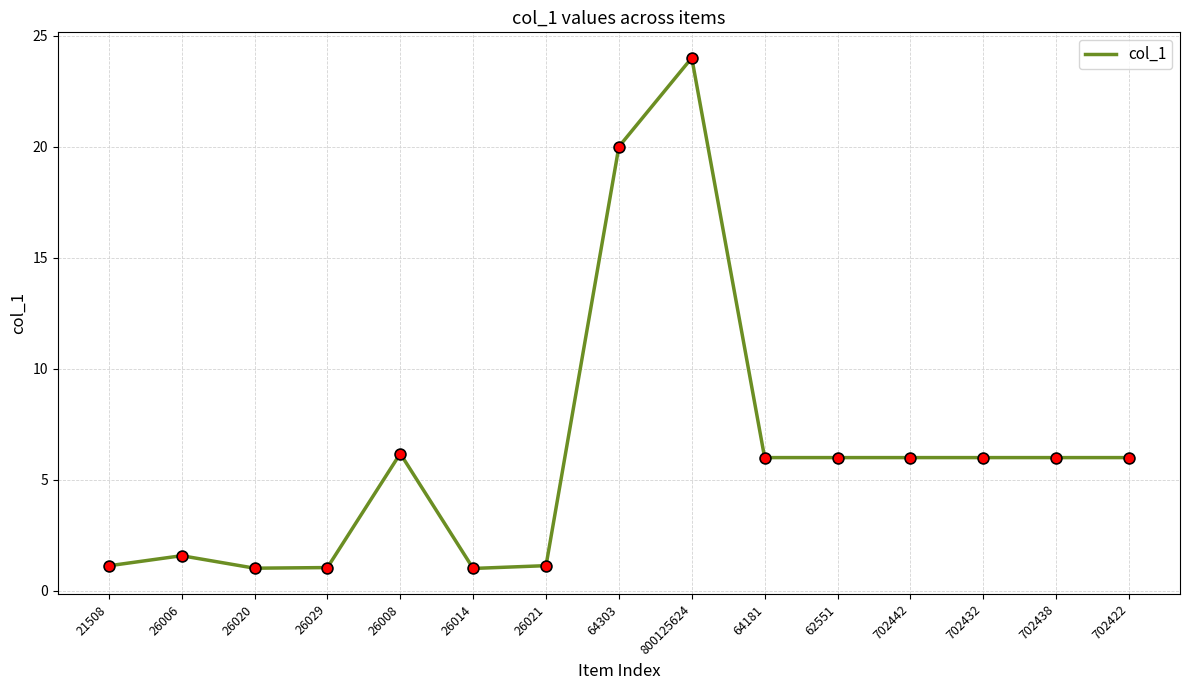

What is the change in value from 26020 to 64303?

+19.0